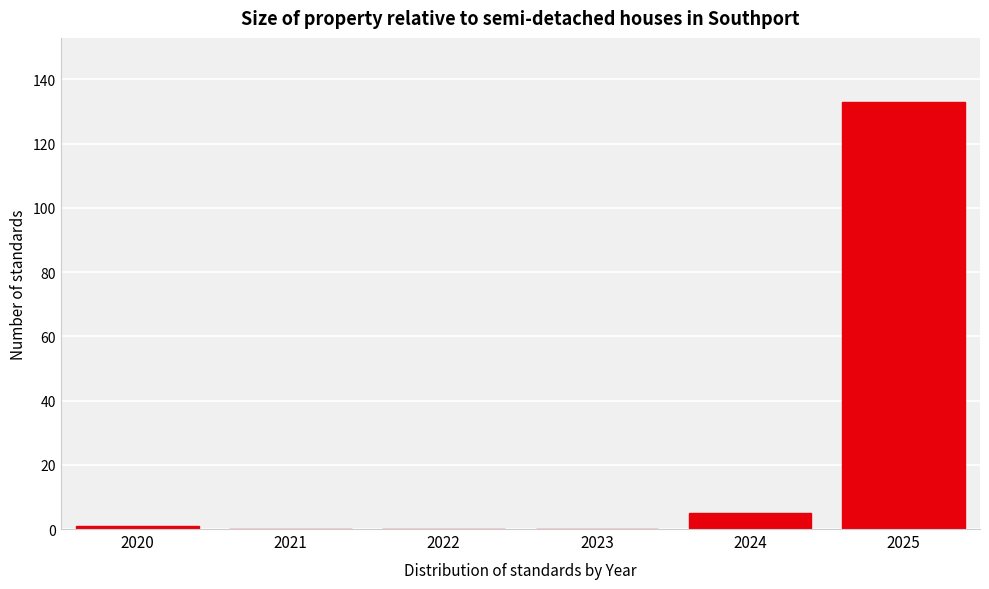

Reading left to right, transcribe this chart: for each bar, give the range it covers on the x-axis and its height. The values are not printed on the chart, so give them approximately, as read against the axis.

2019.5 to 2020.5: under 2
2020.5 to 2021.5: 0
2021.5 to 2022.5: 0
2022.5 to 2023.5: 0
2023.5 to 2024.5: 6
2024.5 to 2025.5: 134